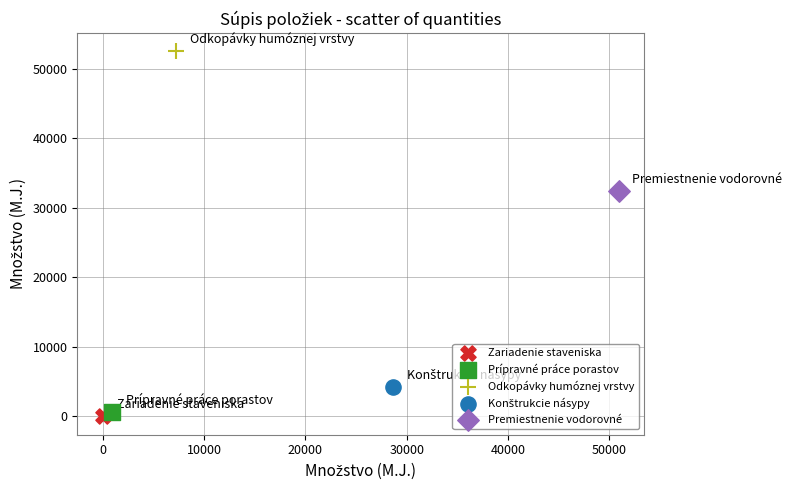

Which series contains the lowest Y value?

Zariadenie staveniska